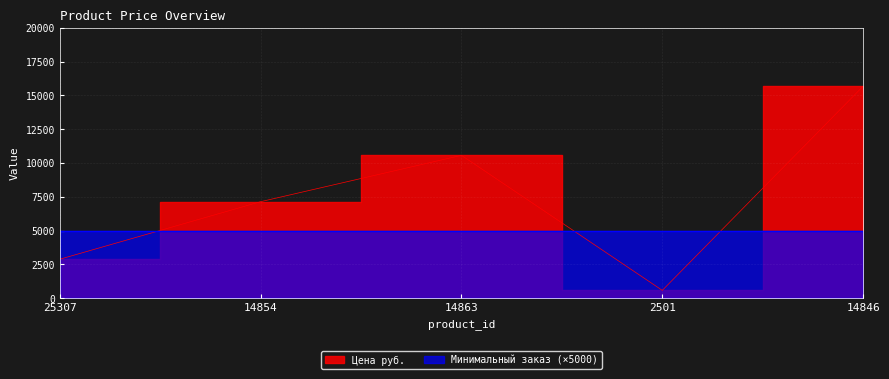

What is the change in value from 14854 to 14863?

+3429